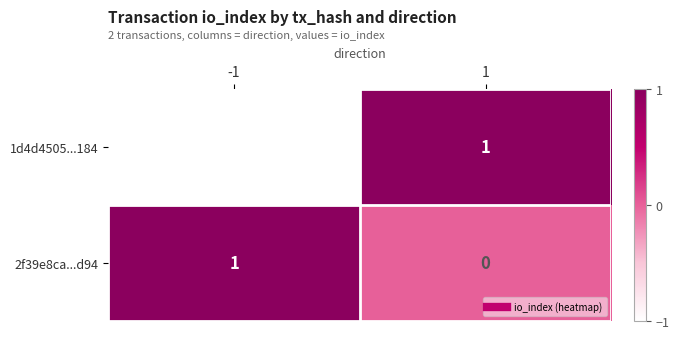

Reading left to right, what are all the values shown in this chart?

1d4d4505...184: -1=-1	1=1
2f39e8ca...d94: -1=1	1=0